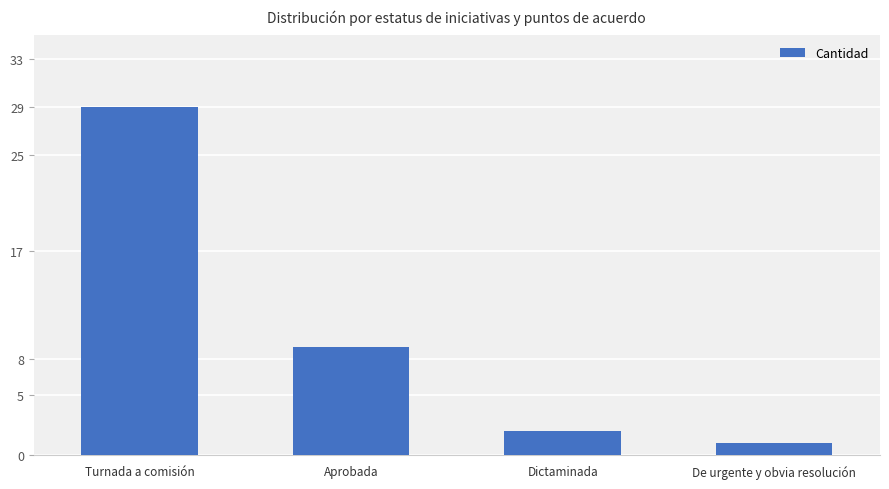

Reading left to right, what are all the values shown in this chart?

Turnada a comisión=29	Aprobada=9	Dictaminada=2	De urgente y obvia resolución=1